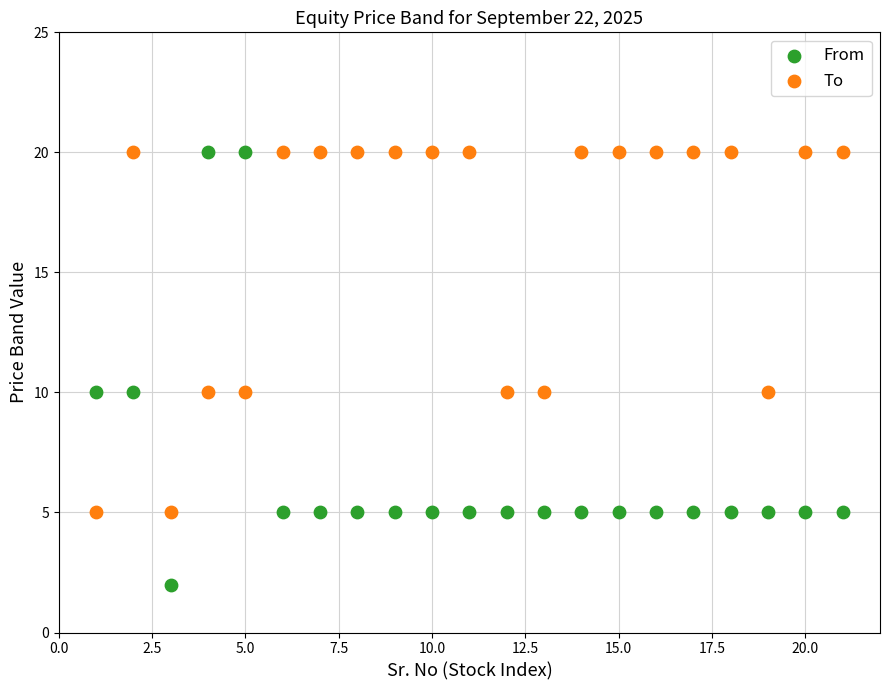

Which series has the widest spread of Y values?

From